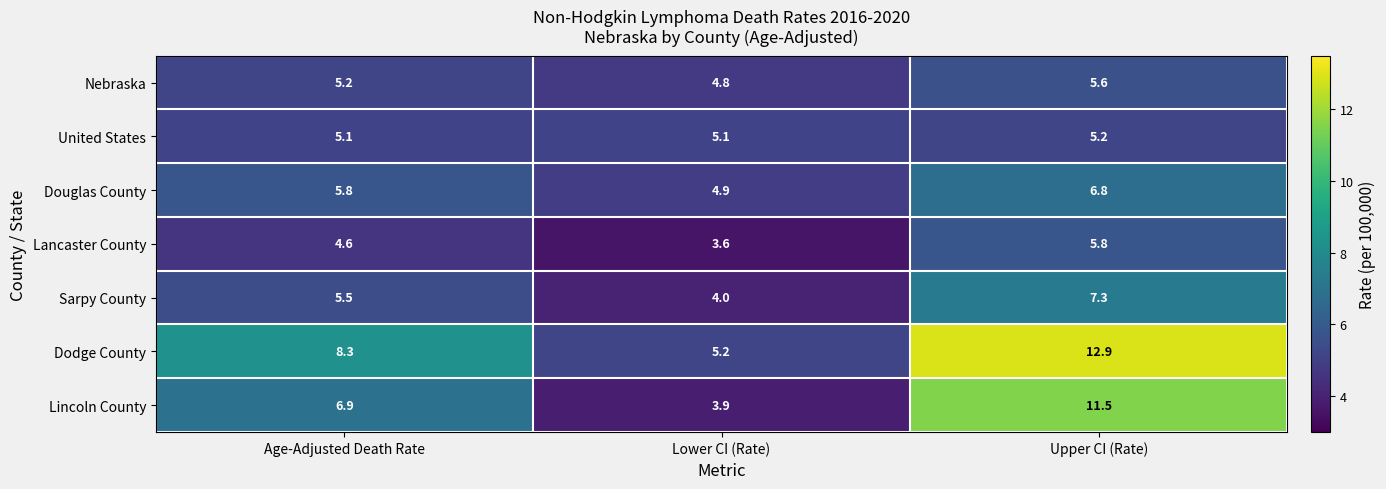

What is the greatest value displayed?

12.9